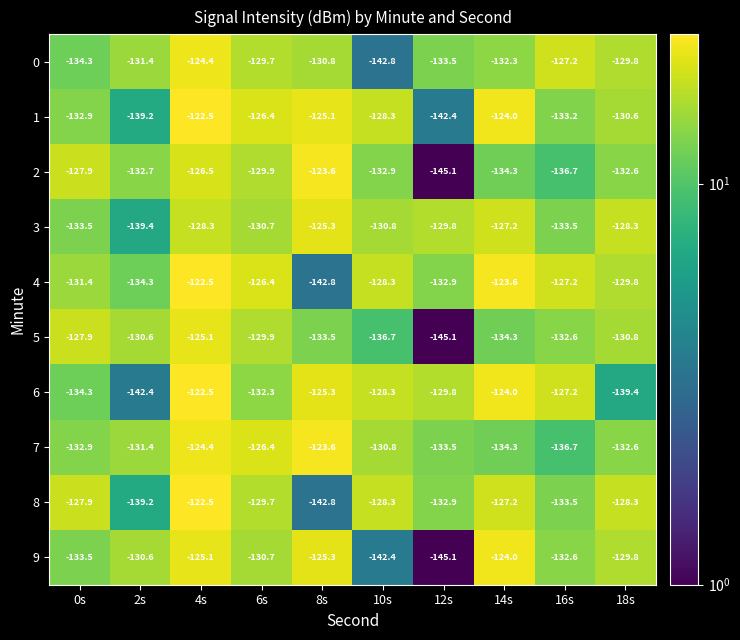

At which category is the sum across all series the highest?

4s